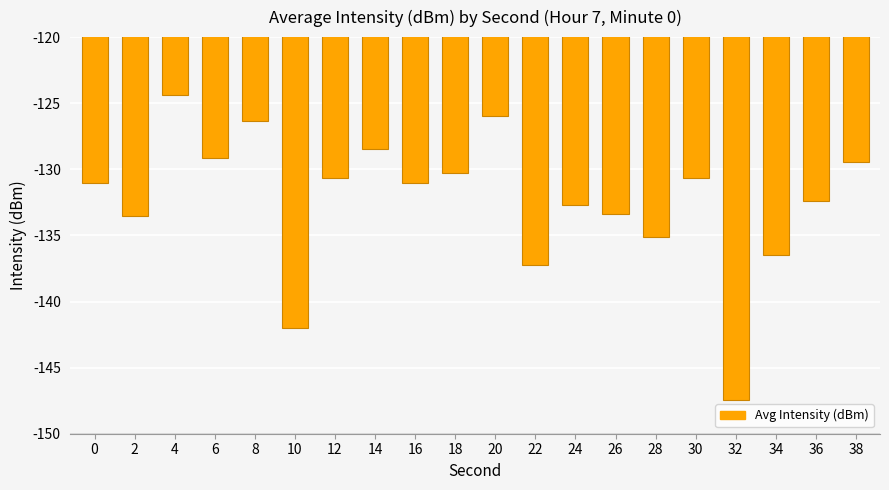

What is the change in value from 0 to 10?

-11.0